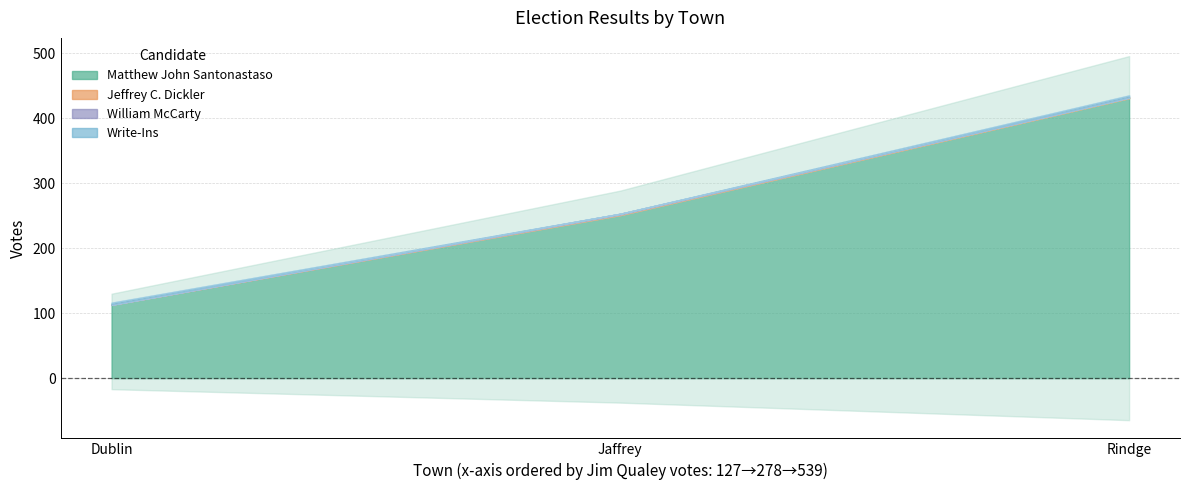

What is the maximum value for Jeffrey C. Dickler?

1